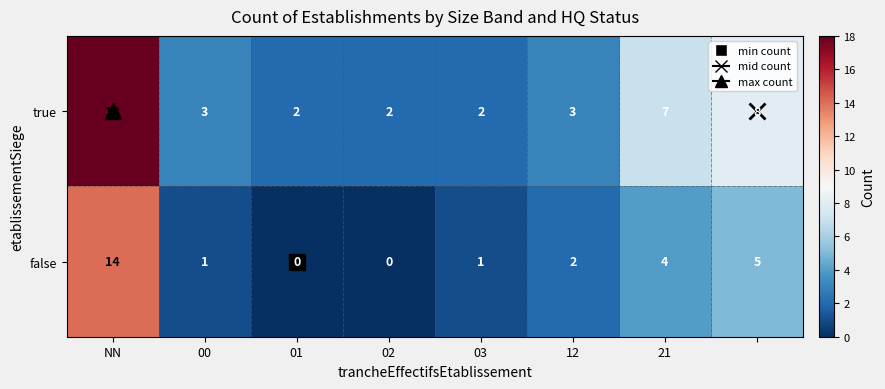

What is the maximum value for false?

14